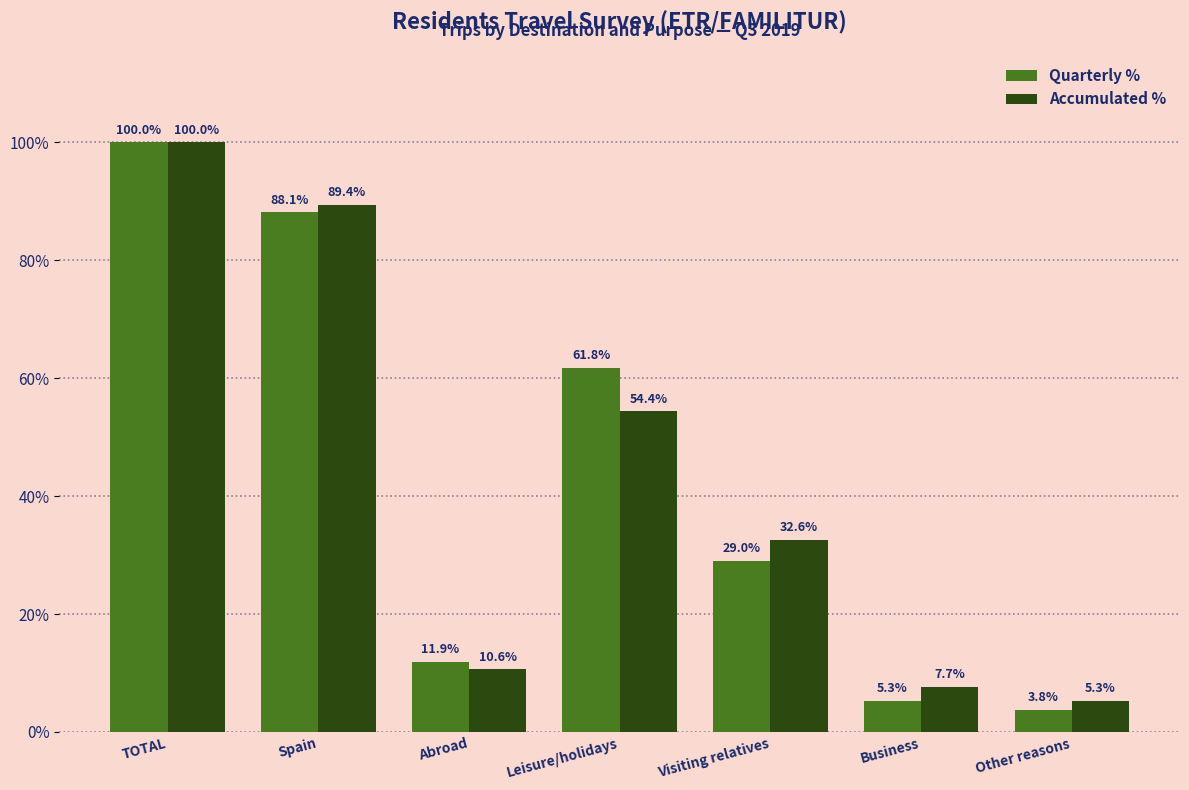

Rank the categories by Accumulated % value from lowest to highest.

Other reasons, Business, Abroad, Visiting relatives, Leisure/holidays, Spain, TOTAL